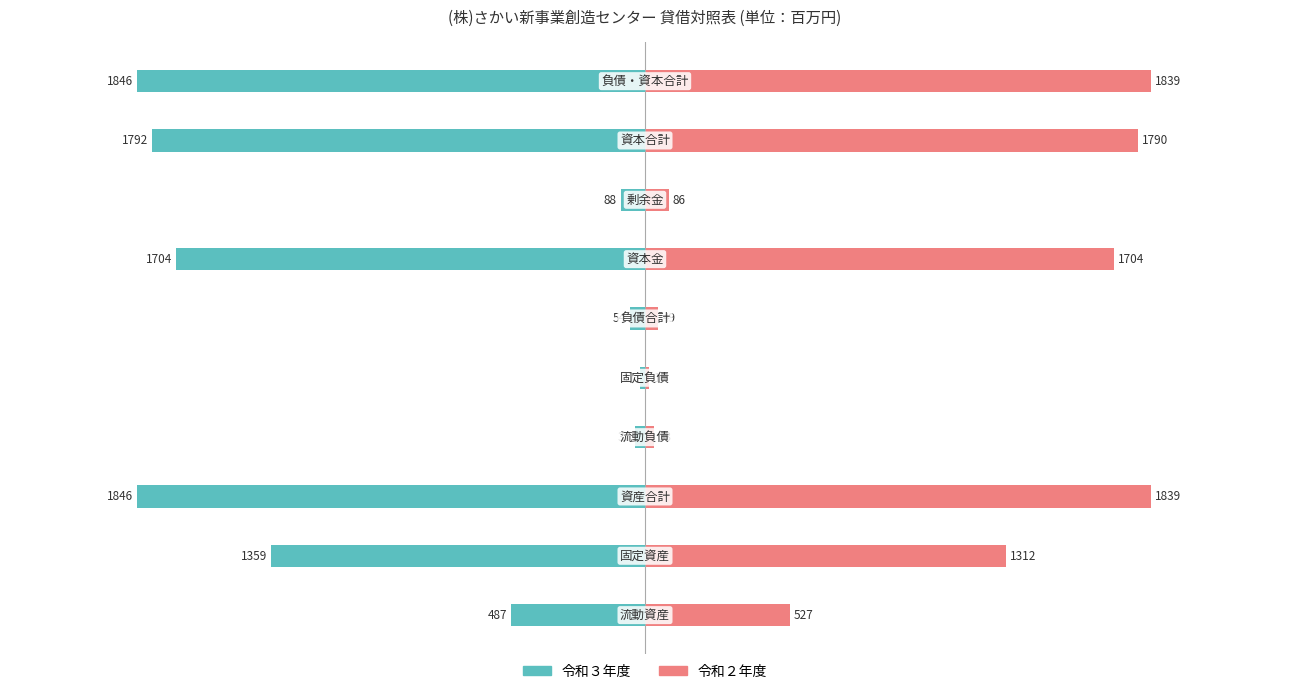

Is the value of 令和３年度 at 2 greater than the value of 令和２年度 at 1?

No